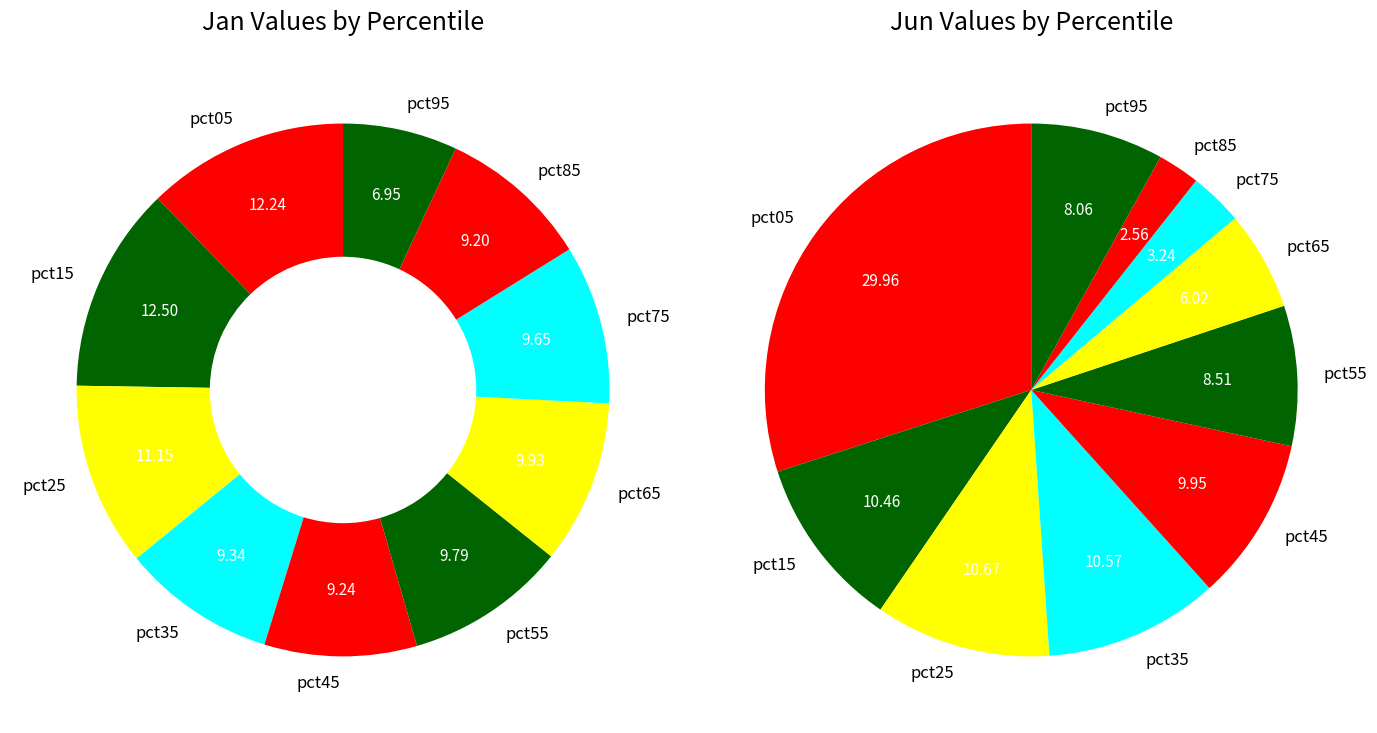

What percentage is NOT represented by pct05?

87.8%